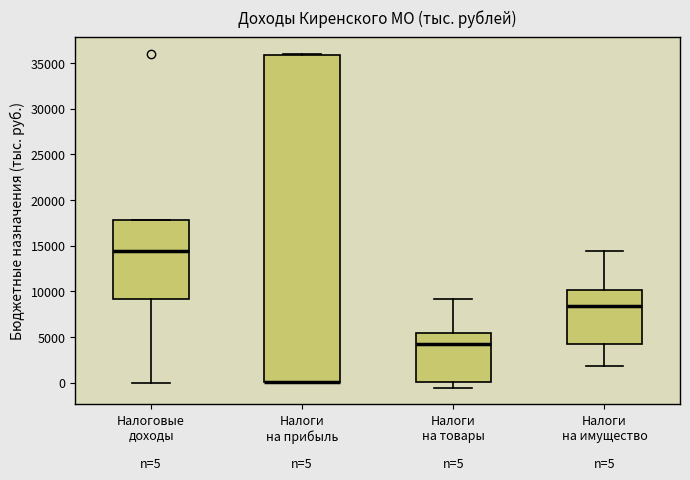

Comparing the boxes themselves (not the whiskers), which one is the tallest?

Налоги на прибыль